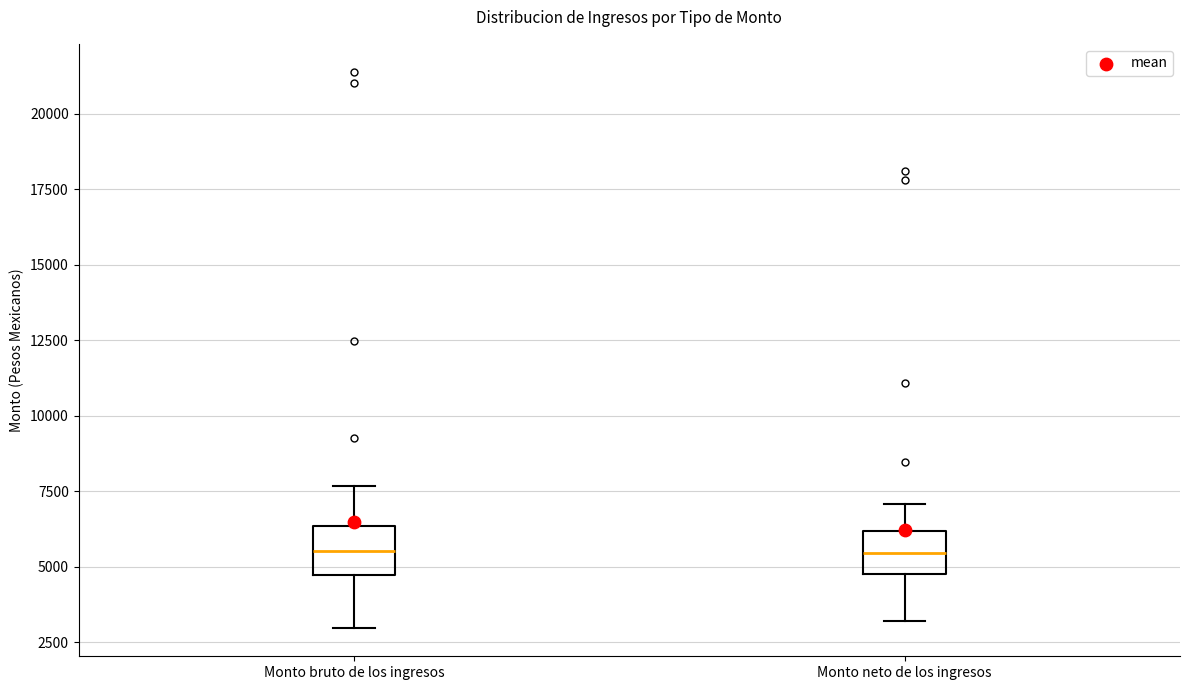

Reading left to right, transcribe this box plot: for each box, give where its median line is, the range the box spans, and where its two whiskers end, as read against the y-axis. The values are not printed on the chart, so give them approximately, as read against the axis.

Monto bruto de los ingresos: median 5500, box 4500 to 6500, whiskers 3000 to 7500
Monto neto de los ingresos: median 5500, box 5000 to 6000, whiskers 3000 to 7000